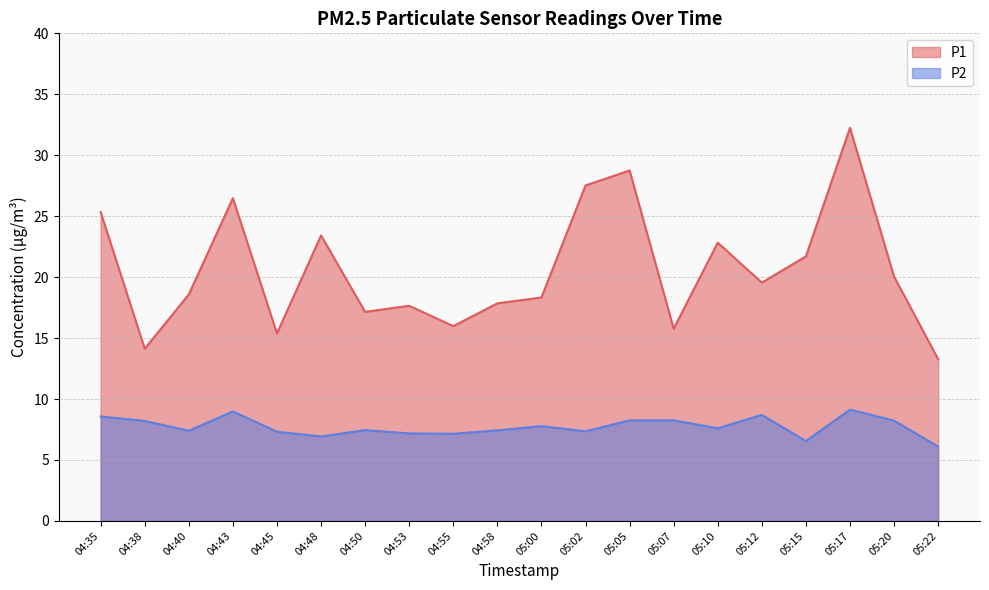

What is the difference between the maximum and minimum values in the P1 series?

19.0